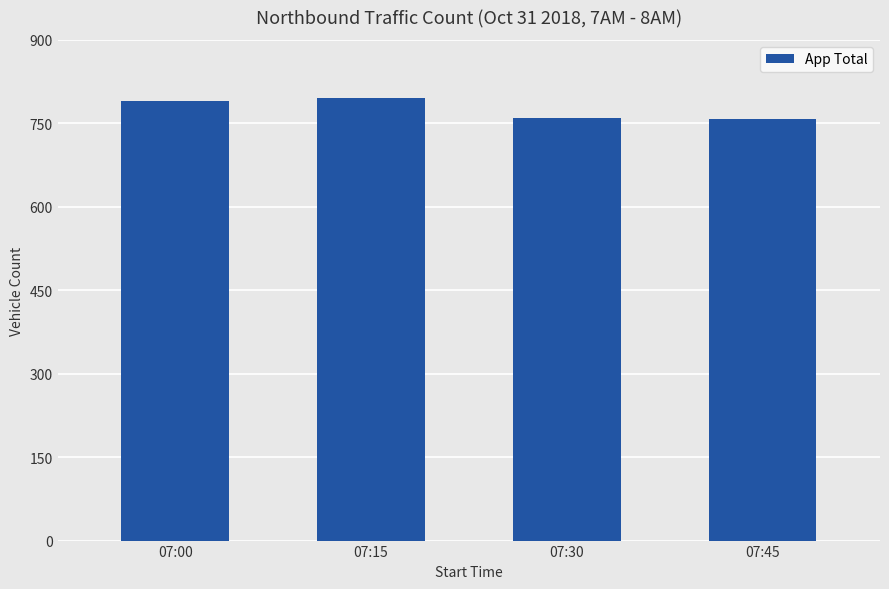

What is the minimum value shown in the chart?

757